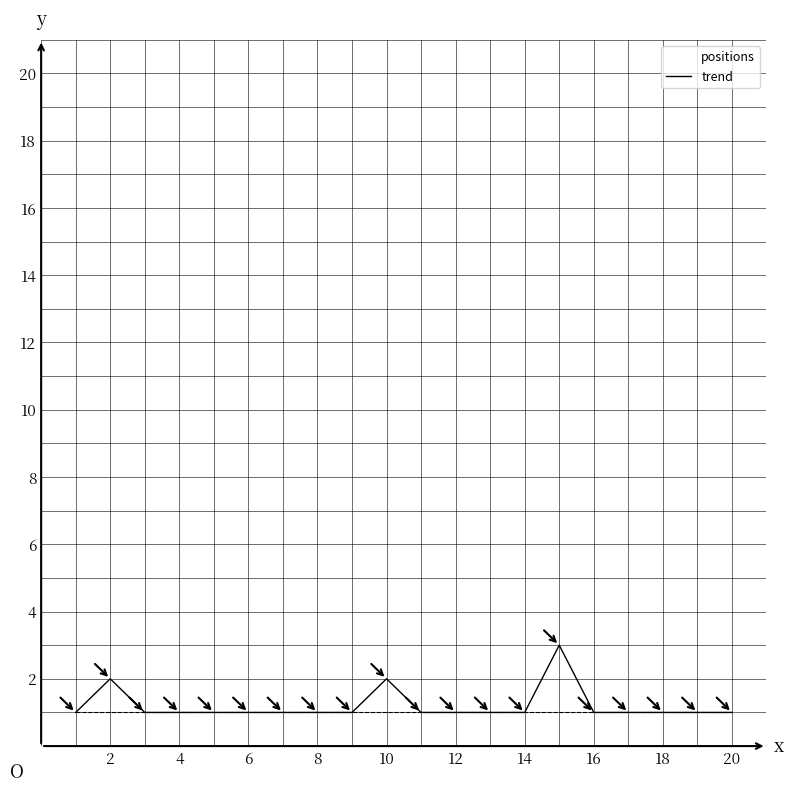

What is the greatest value displayed?

3